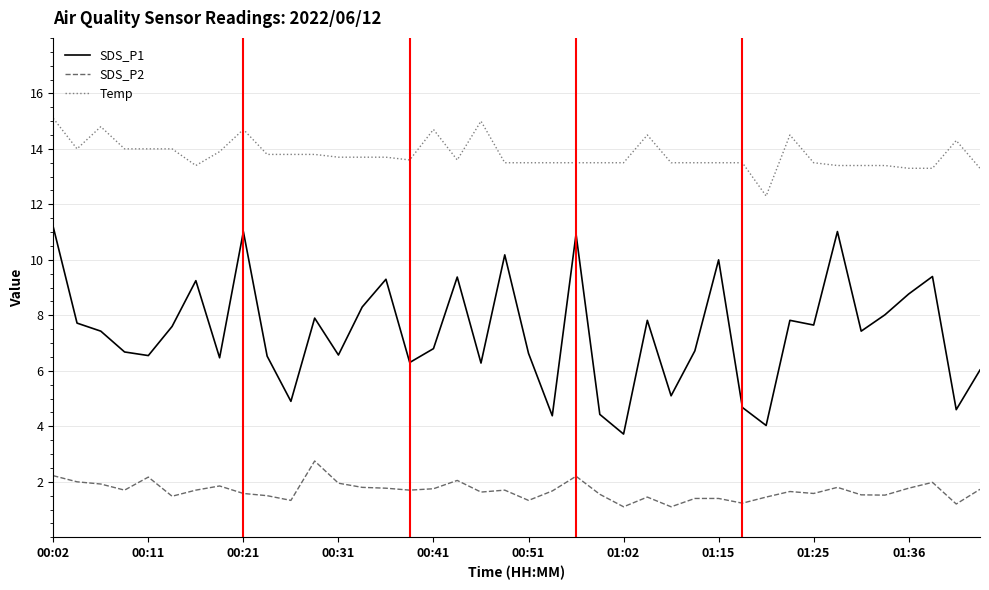

What is the difference between the maximum and minimum values in the SDS_P1 series?

7.5